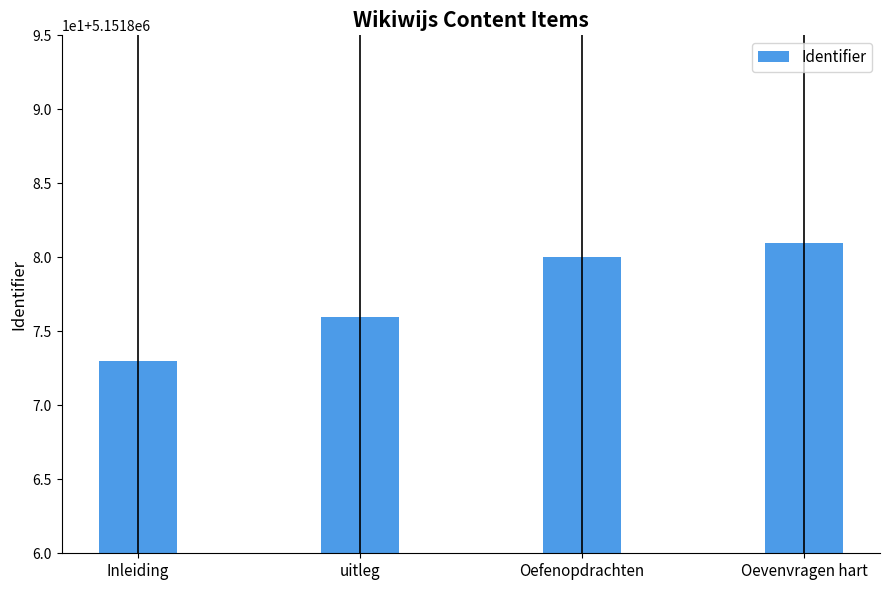

What is the label of the 3rd bar from the right?

uitleg